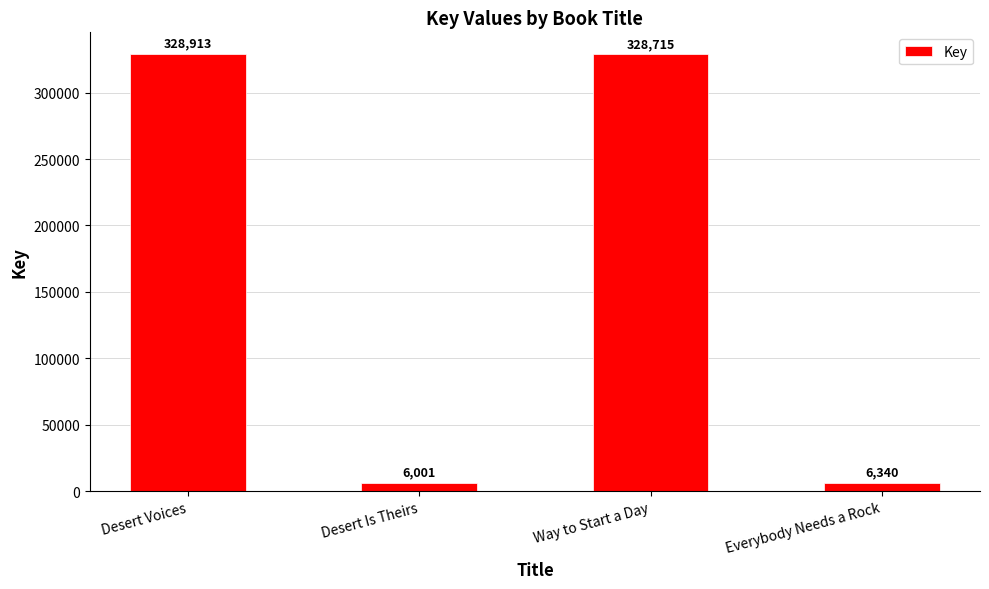

What is the average value?

167492